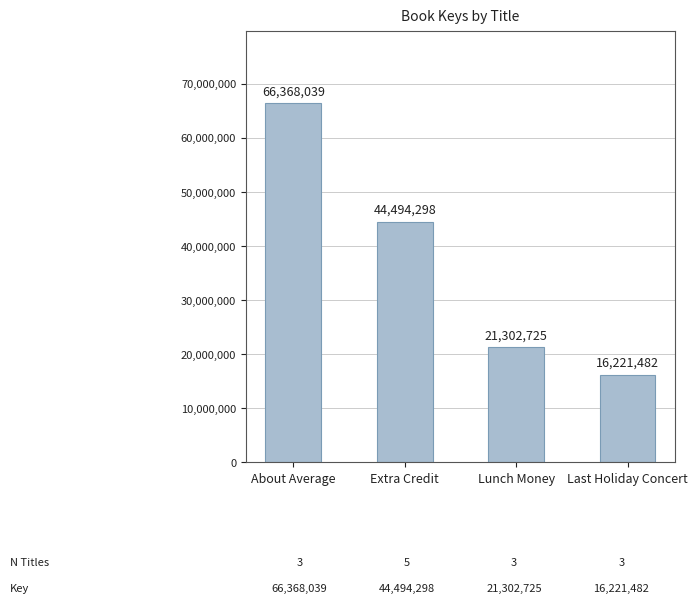

Rank the categories by value from highest to lowest.

About Average, Extra Credit, Lunch Money, Last Holiday Concert